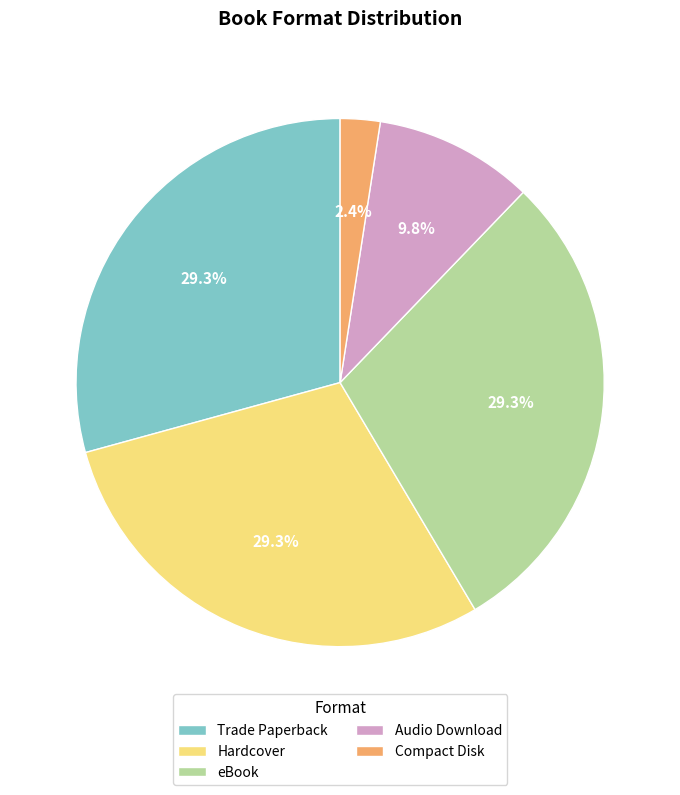

How many segments does this pie chart have?

5